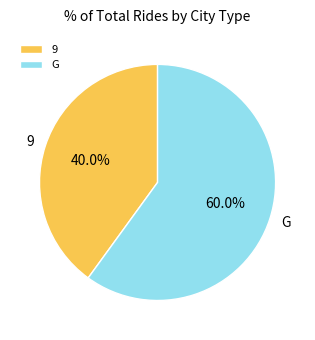

True or false: 9 accounts for 27% of the total.

False